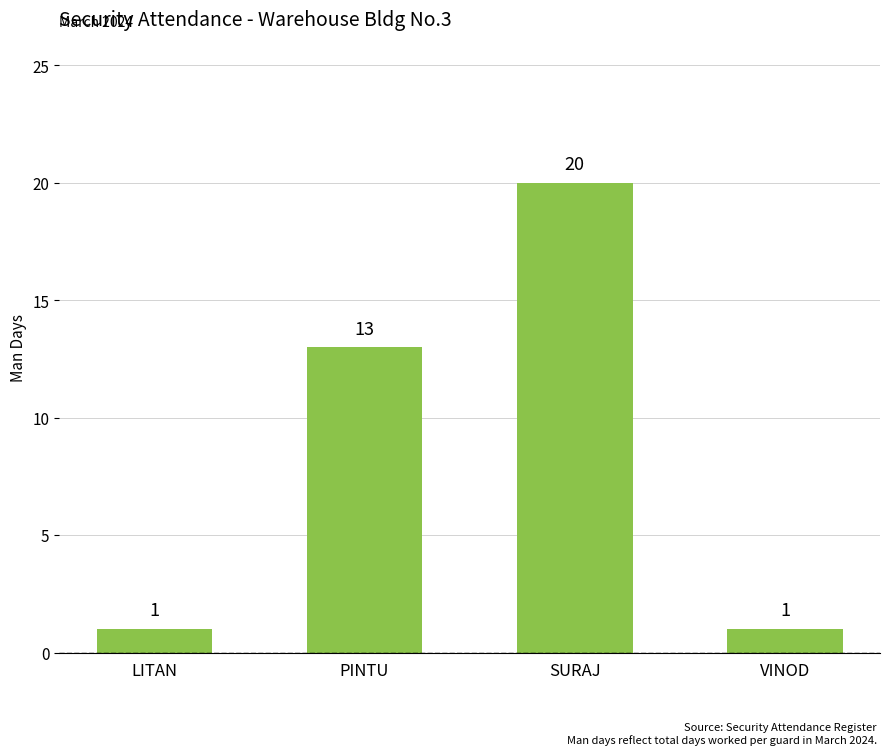

What is the sum of the values at PINTU and SURAJ?

33